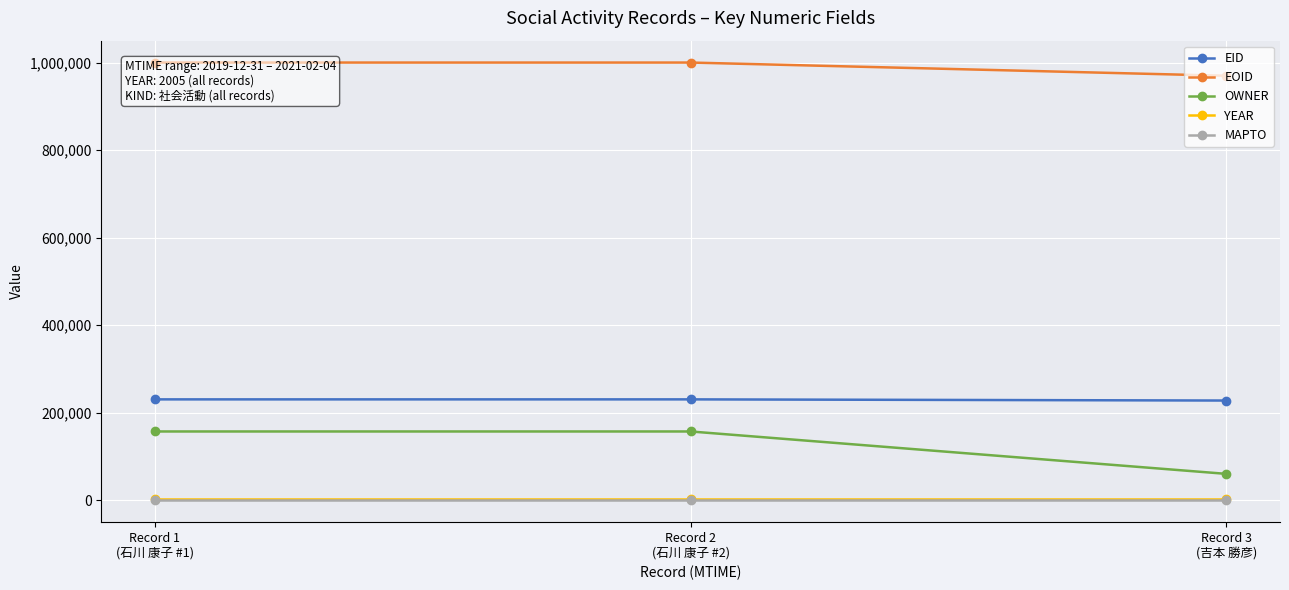

What is the sum of the YEAR values at Record 1
(石川 康子 #1) and Record 2
(石川 康子 #2)?

4010